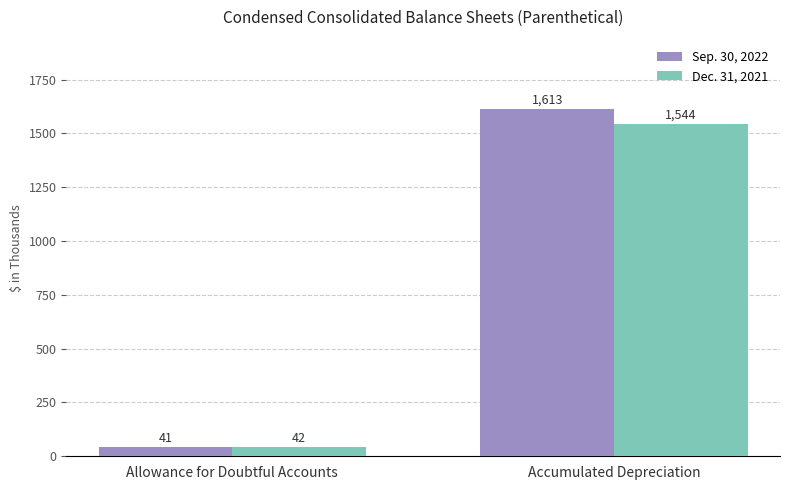

Reading left to right, list all the values displayed in this chart.

Sep. 30, 2022: 41	1613
Dec. 31, 2021: 42	1544